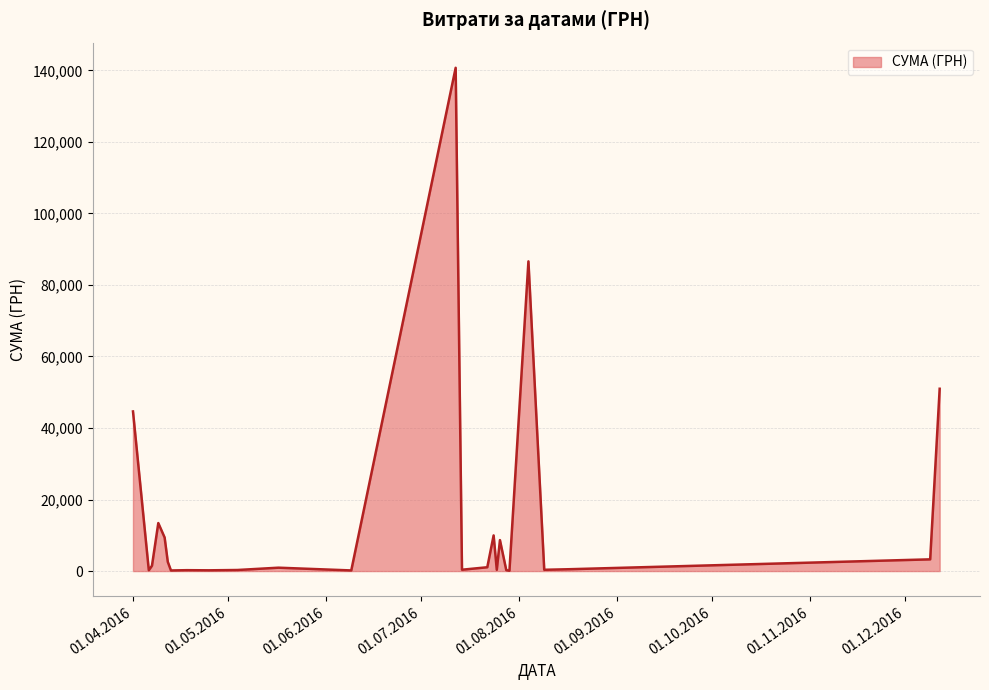

What is the difference between the second highest and second lowest values?

86415.4